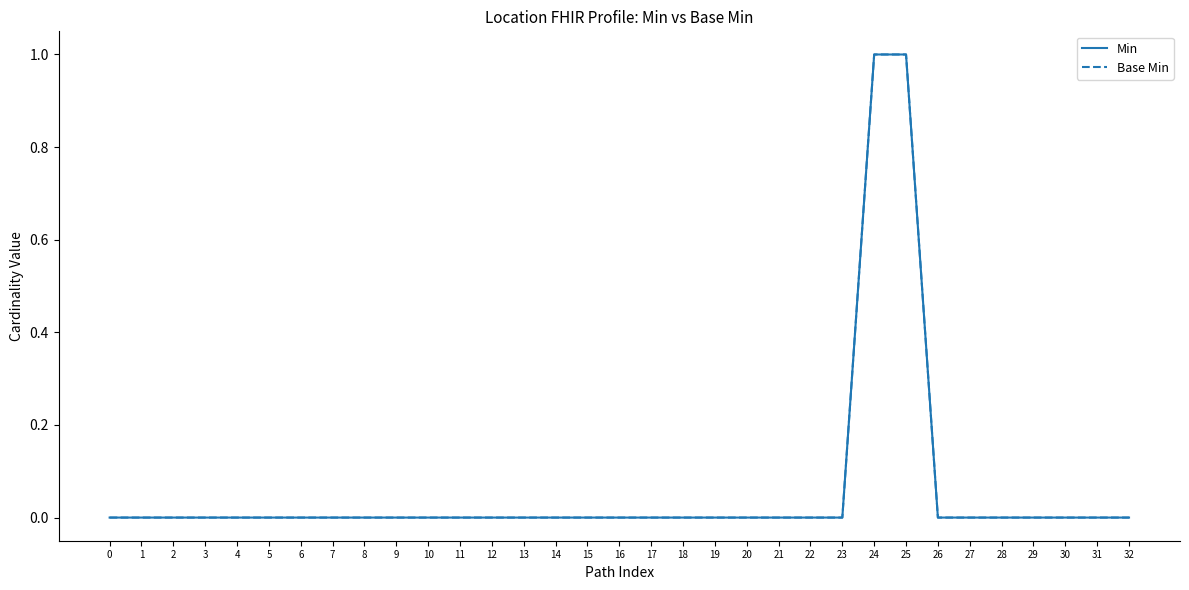

Between 10 and 26, which series saw the biggest shift?

Min